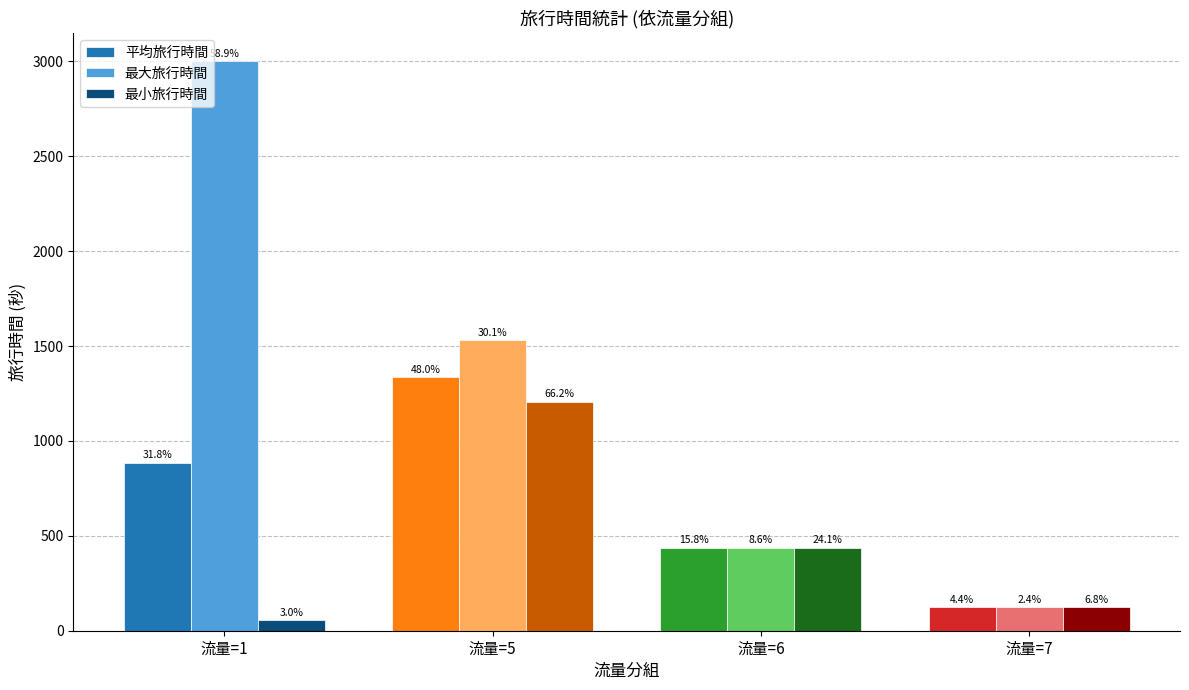

What are all the series names shown in the legend?

平均旅行時間, 最大旅行時間, 最小旅行時間